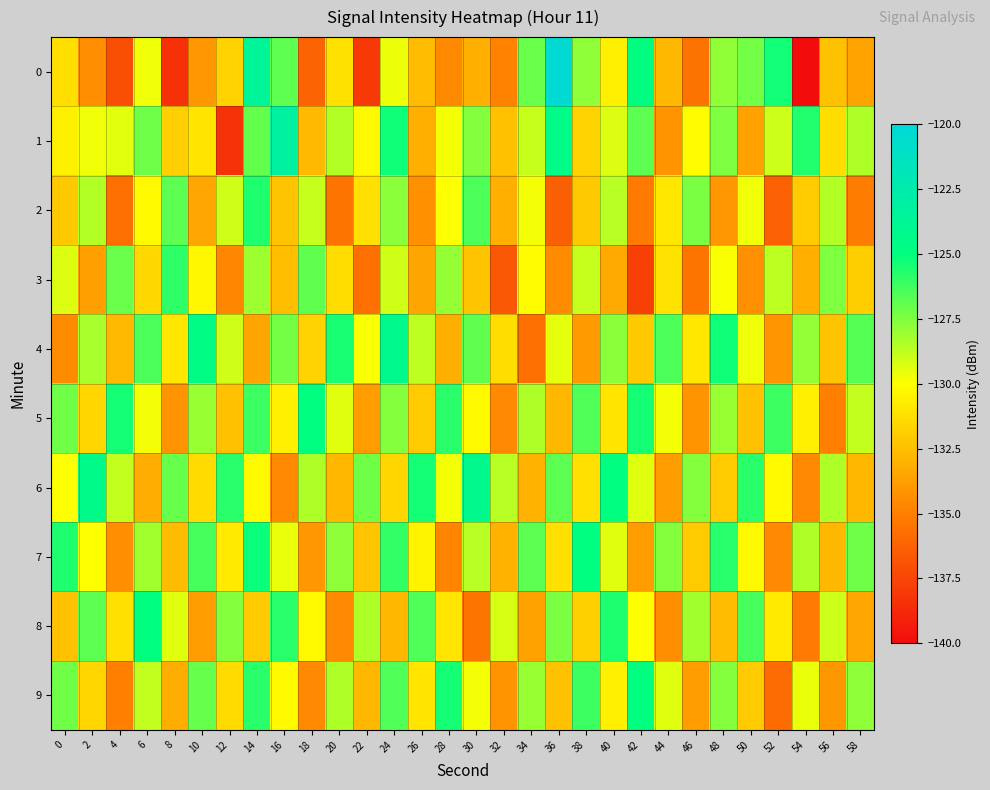

Which label corresponds to the largest value in the chart?

36